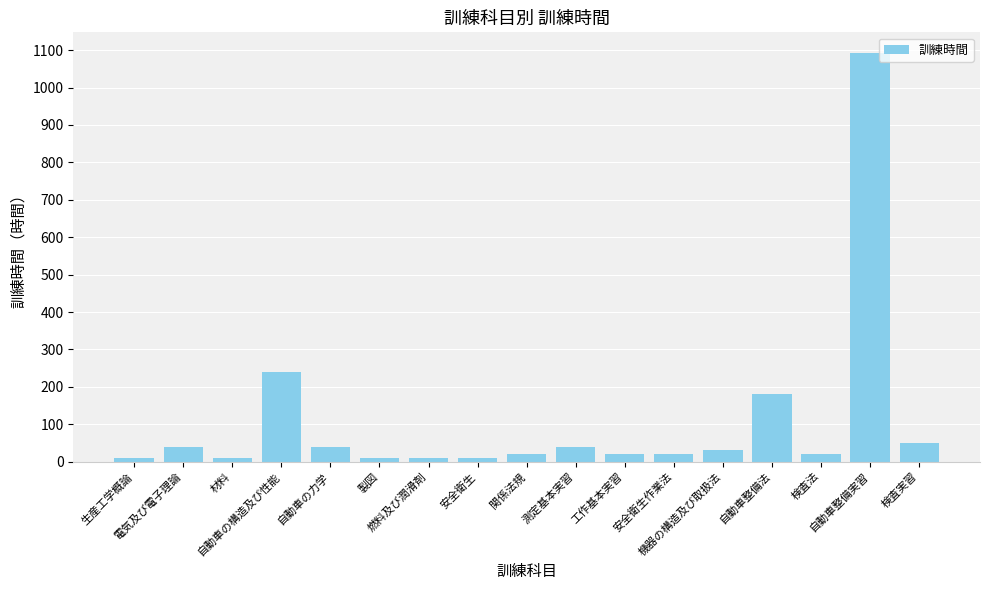

The chart shows a value of 10 at 材料. True or false?

True